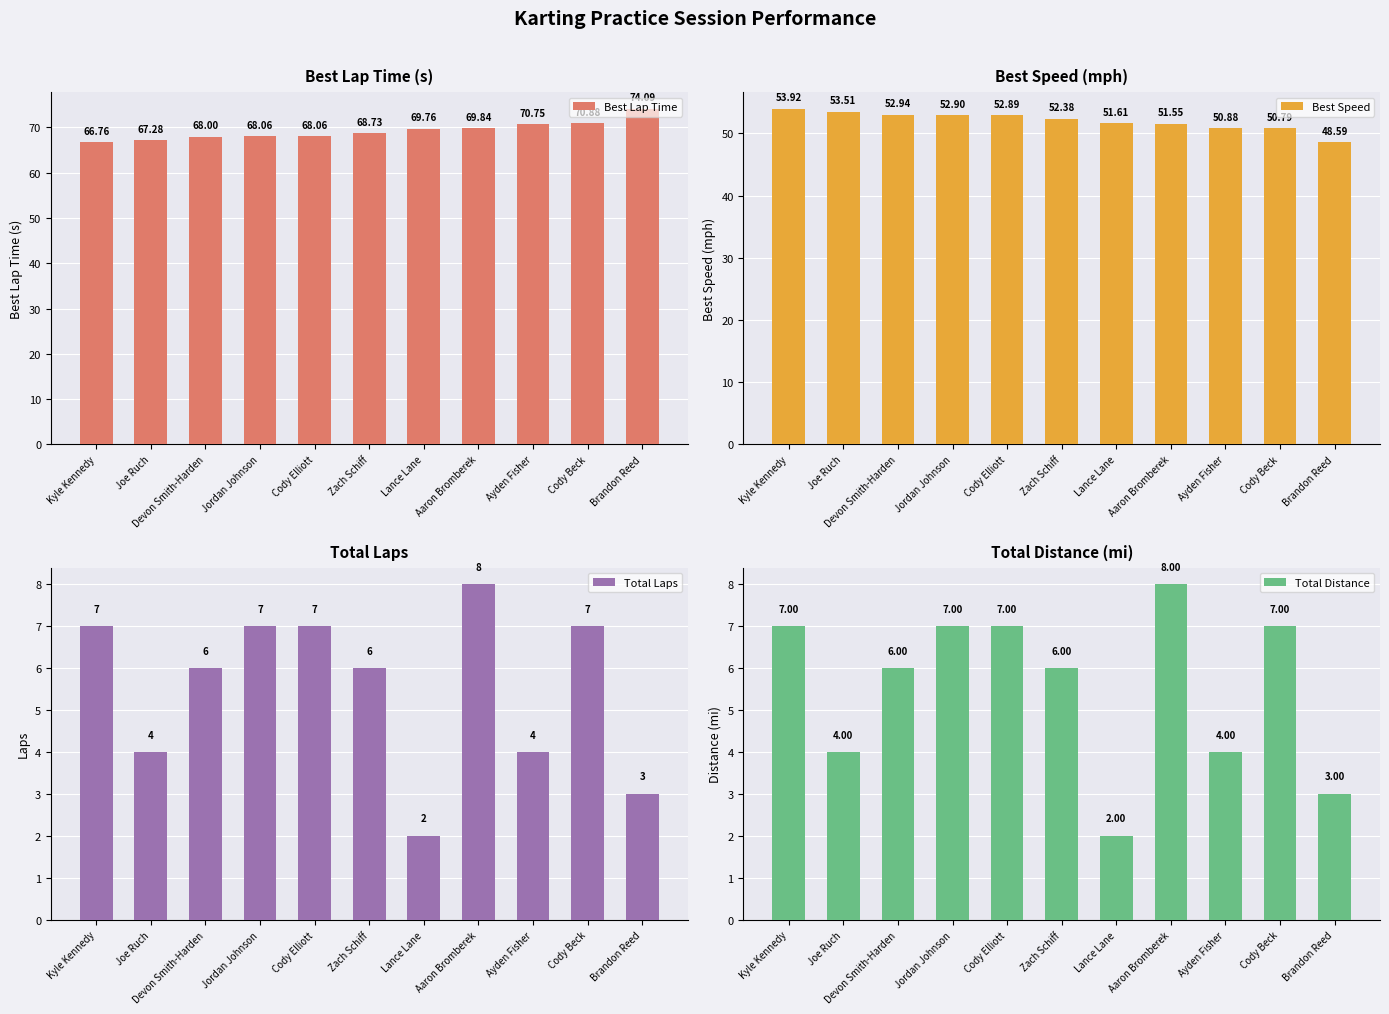

Which series changed the most between Kyle Kennedy and Devon Smith-Harden?

Best Lap Time